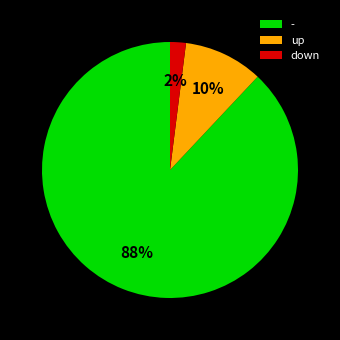

What percentage is the - slice, to the nearest percent?

88%